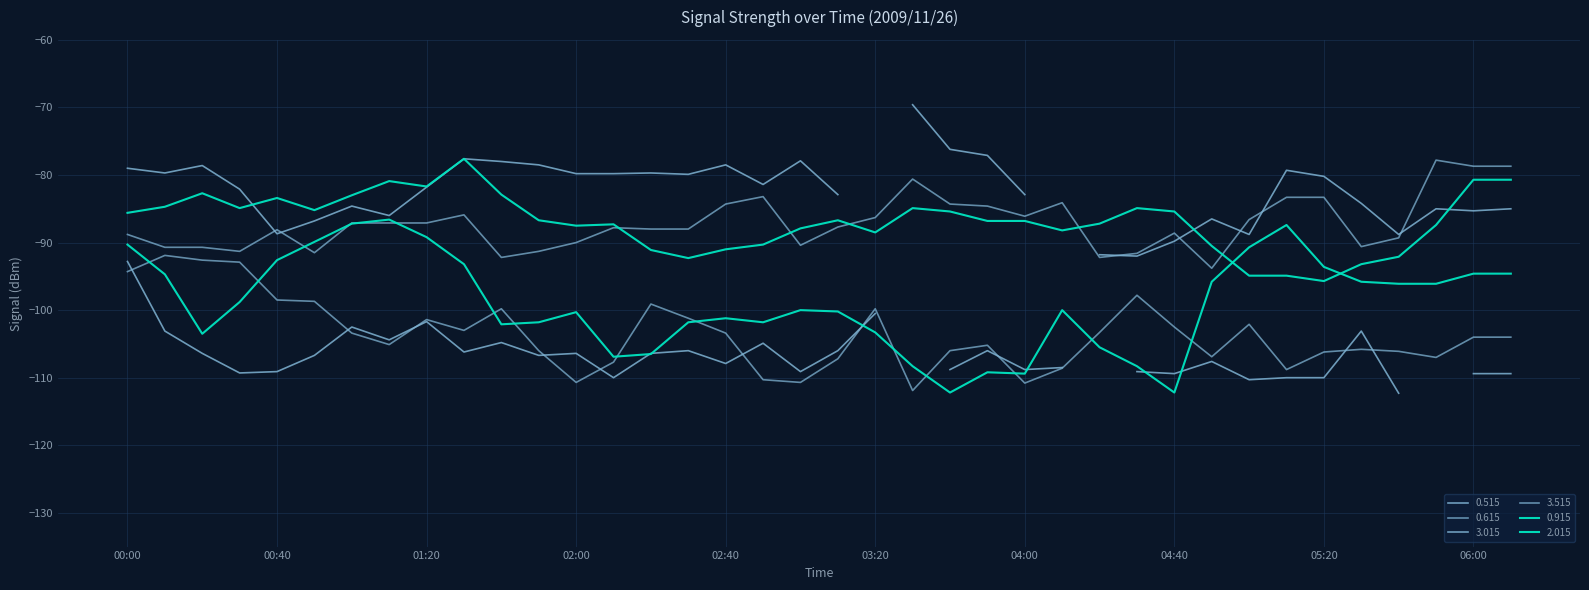

What is the label of the 26th point from the right?

02:00